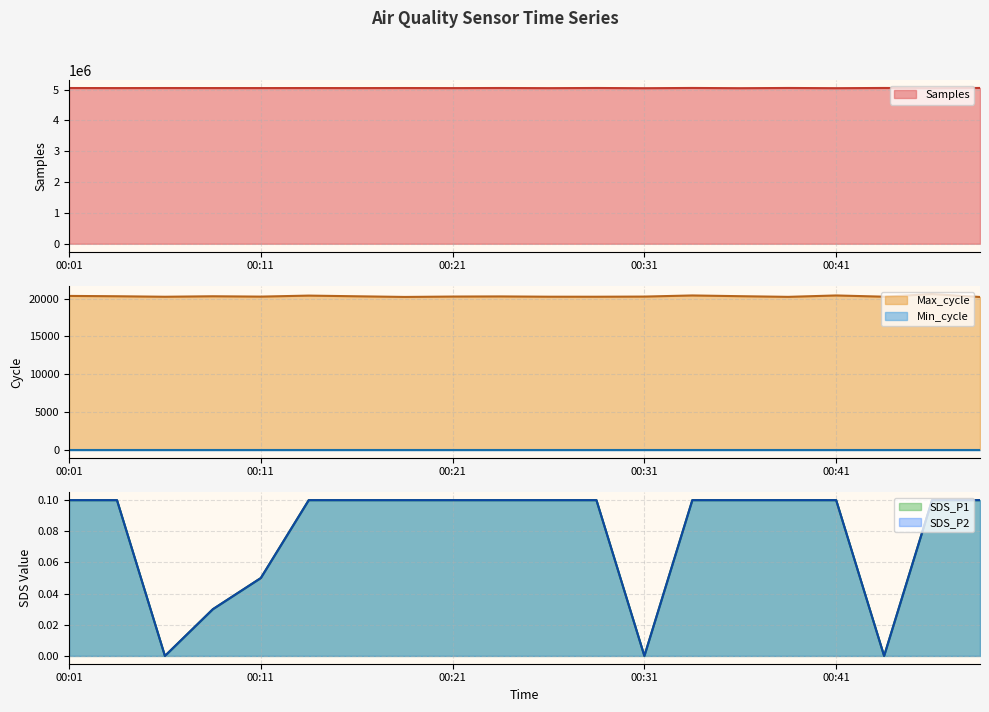

Which category has the lowest value in the SDS_P1 series?

00:06